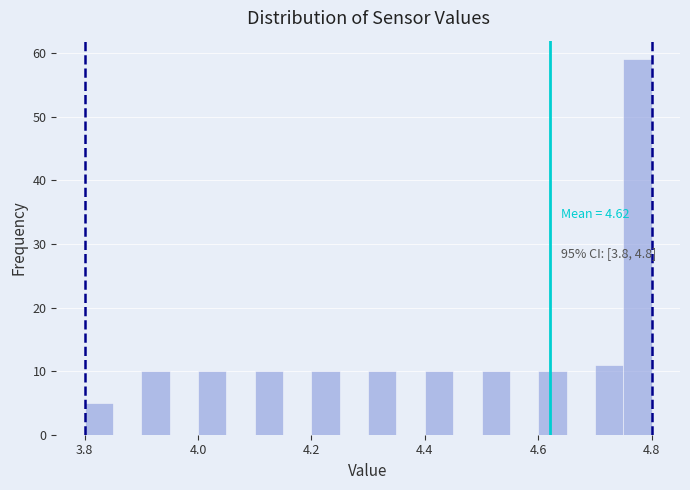

Around what value on the x-axis is the tallest bar? Give the approximate position of its centre, as read against the axis.

4.78